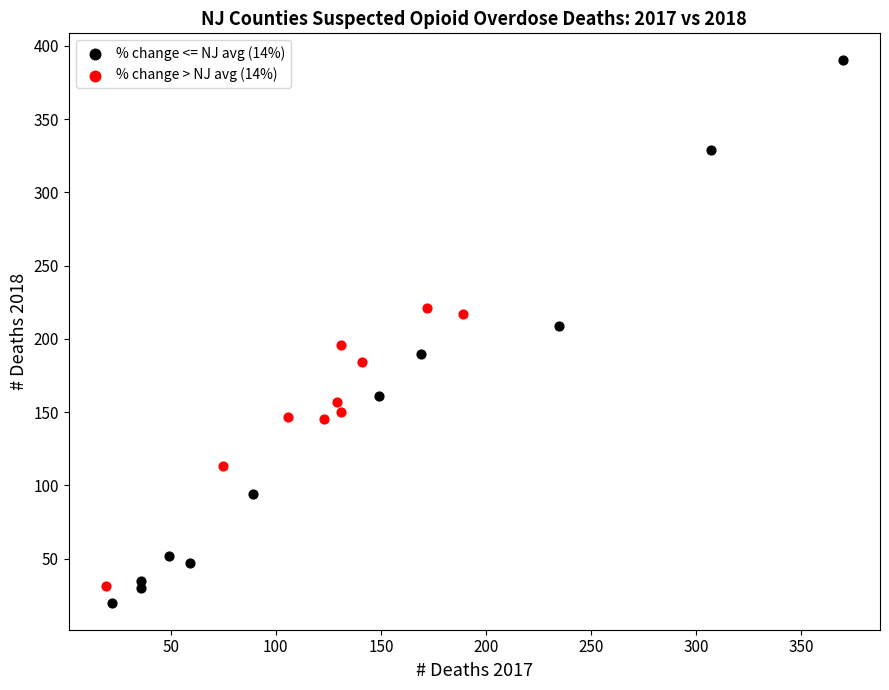

Which series contains the highest Y value?

% change <= NJ avg (14%)